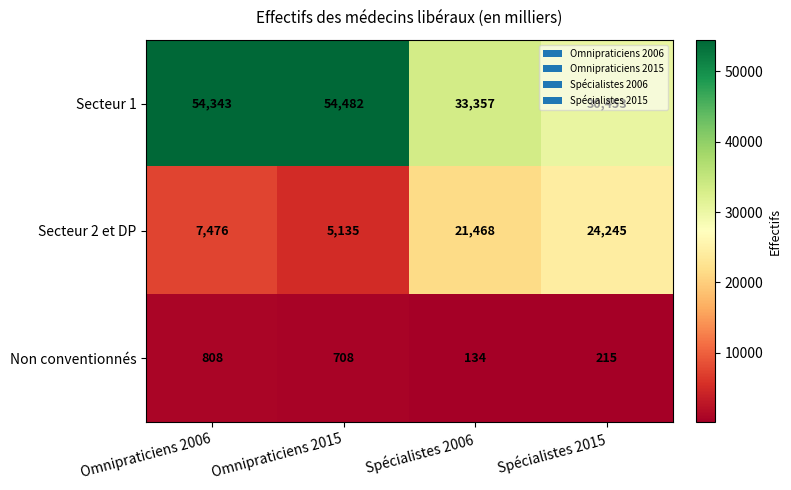

Which series has the largest total across all categories?

Secteur 1